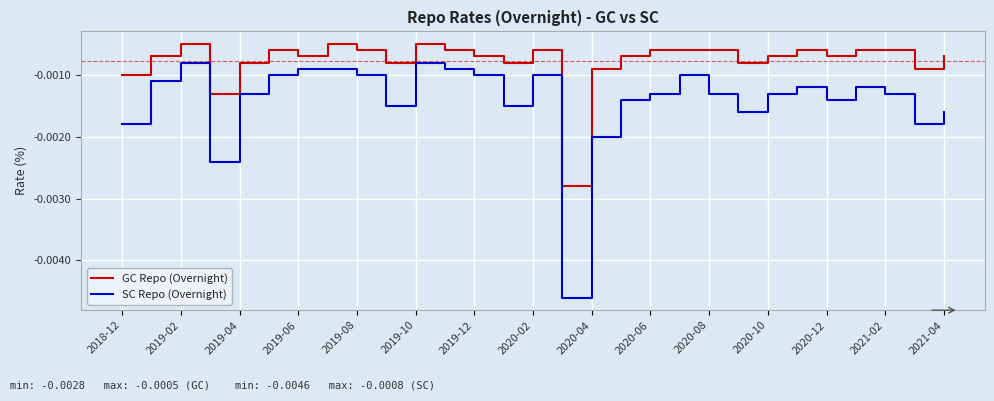

Which series has the widest spread of values?

SC Repo (Overnight)